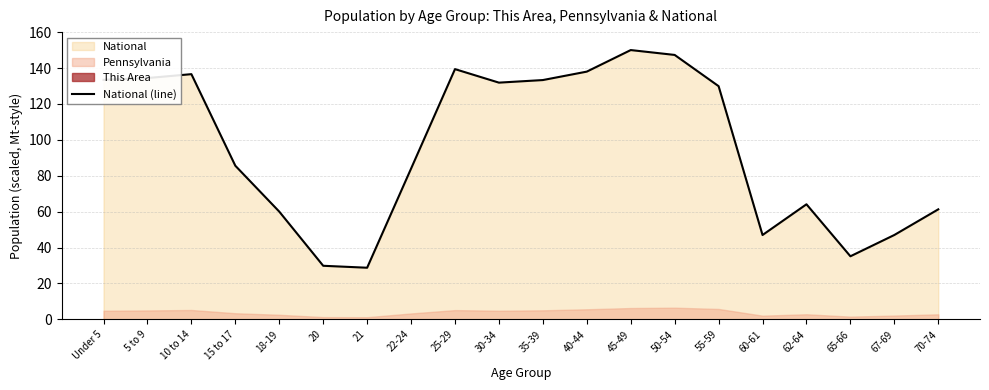

At which category does the data reach its first local valley?

21